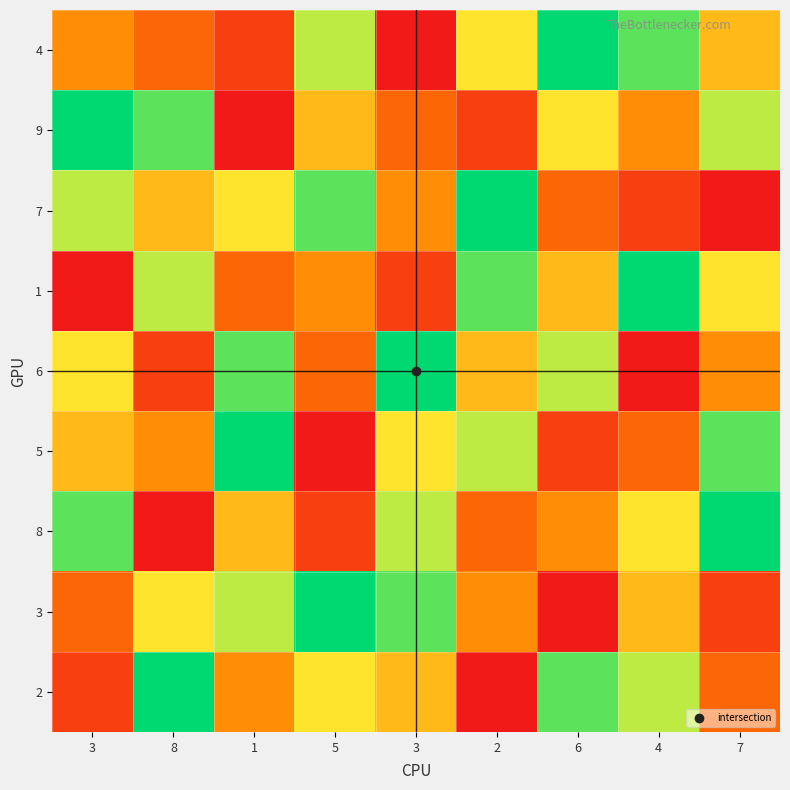

Between 1 and 3, which is larger?

1